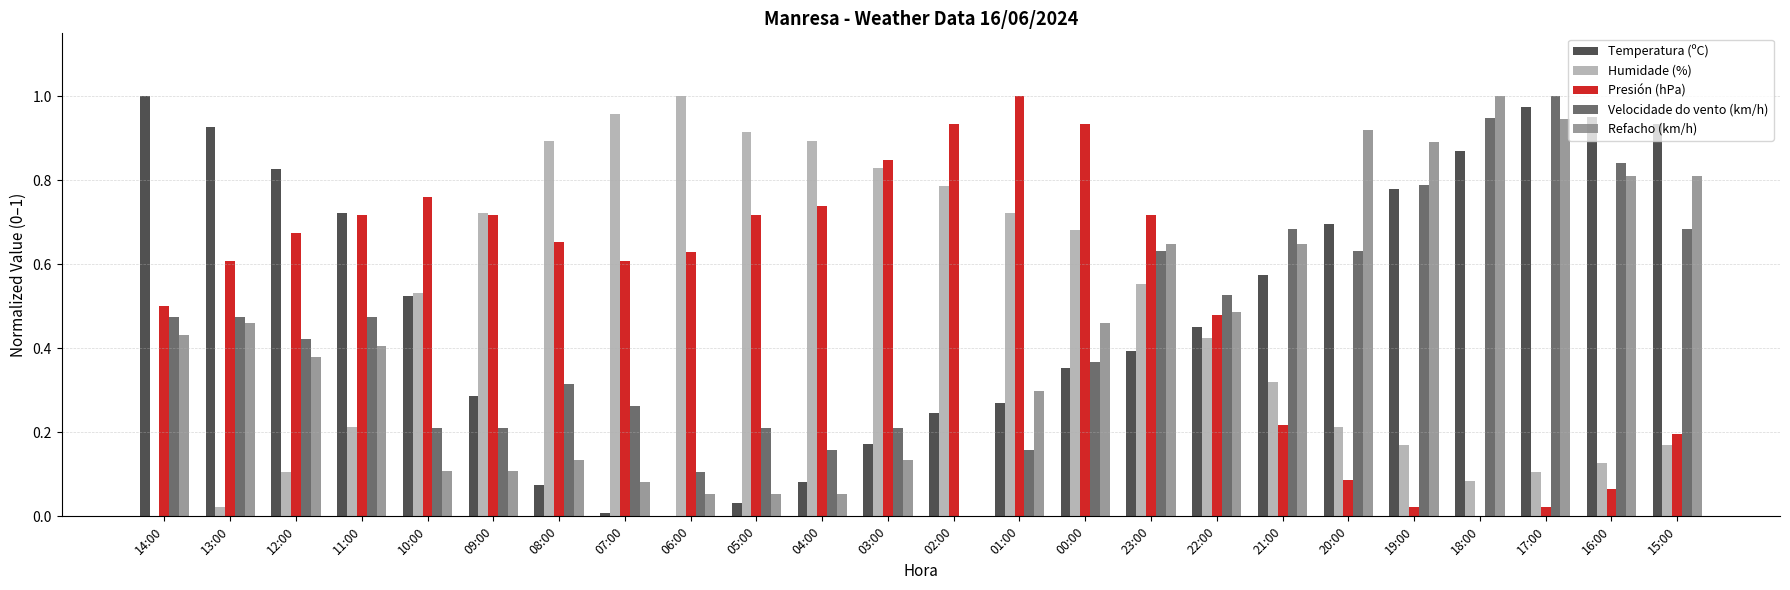

What is the sum of all Humidade (%) values?

11.4